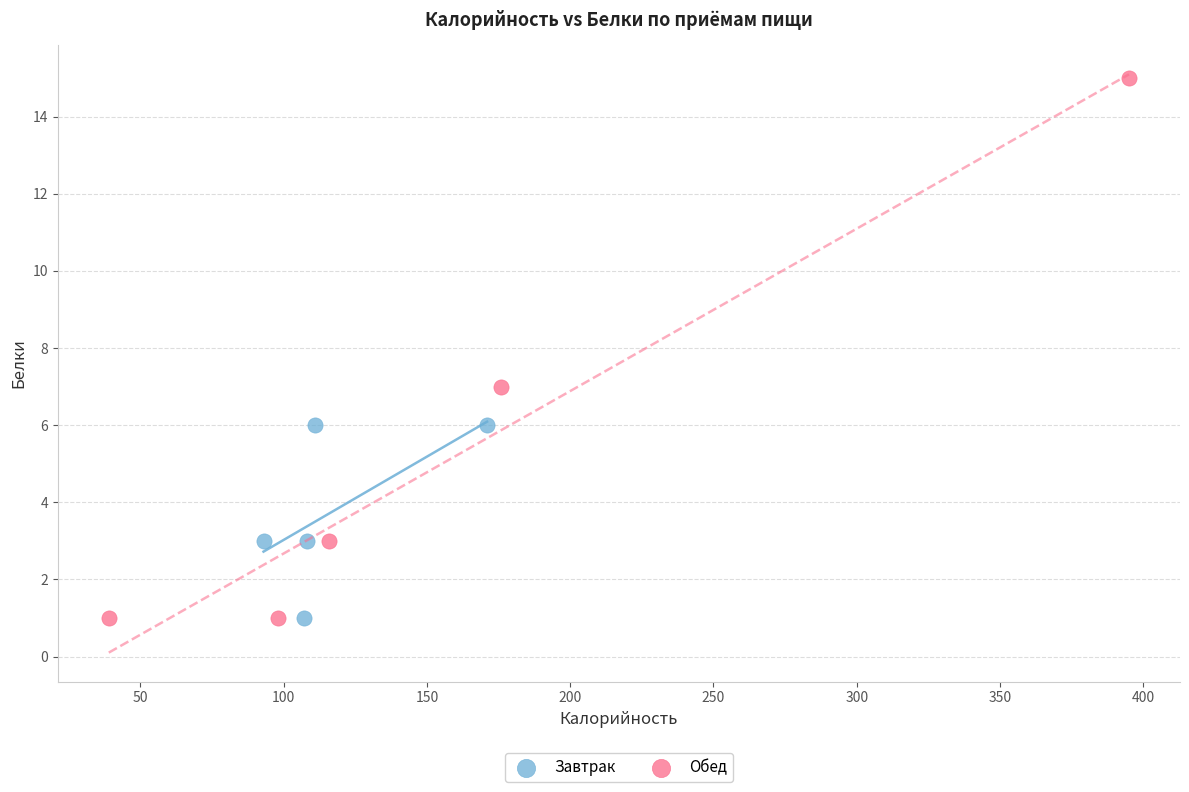

Which series contains the highest Y value?

Обед